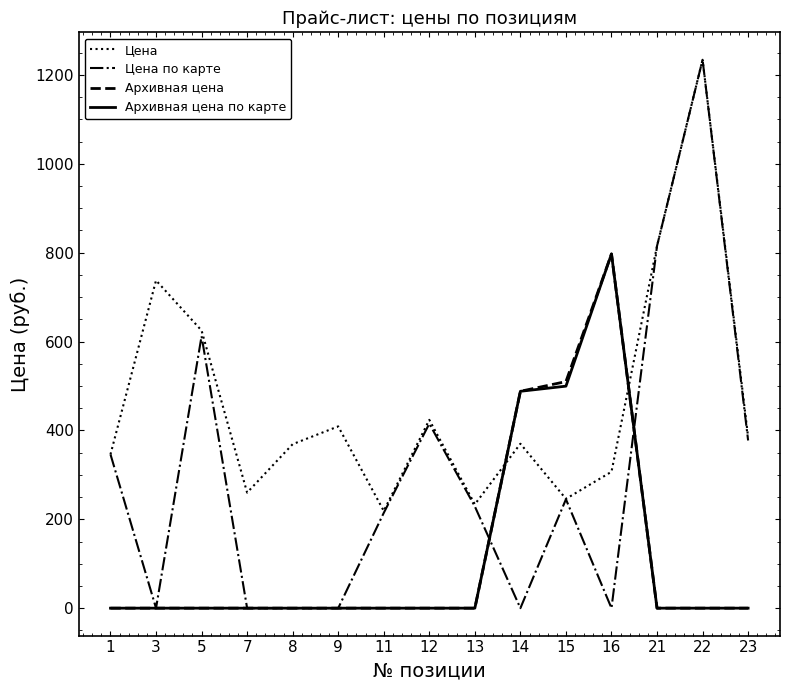

True or false: Архивная цена has a value of 425.6 at 11.

False